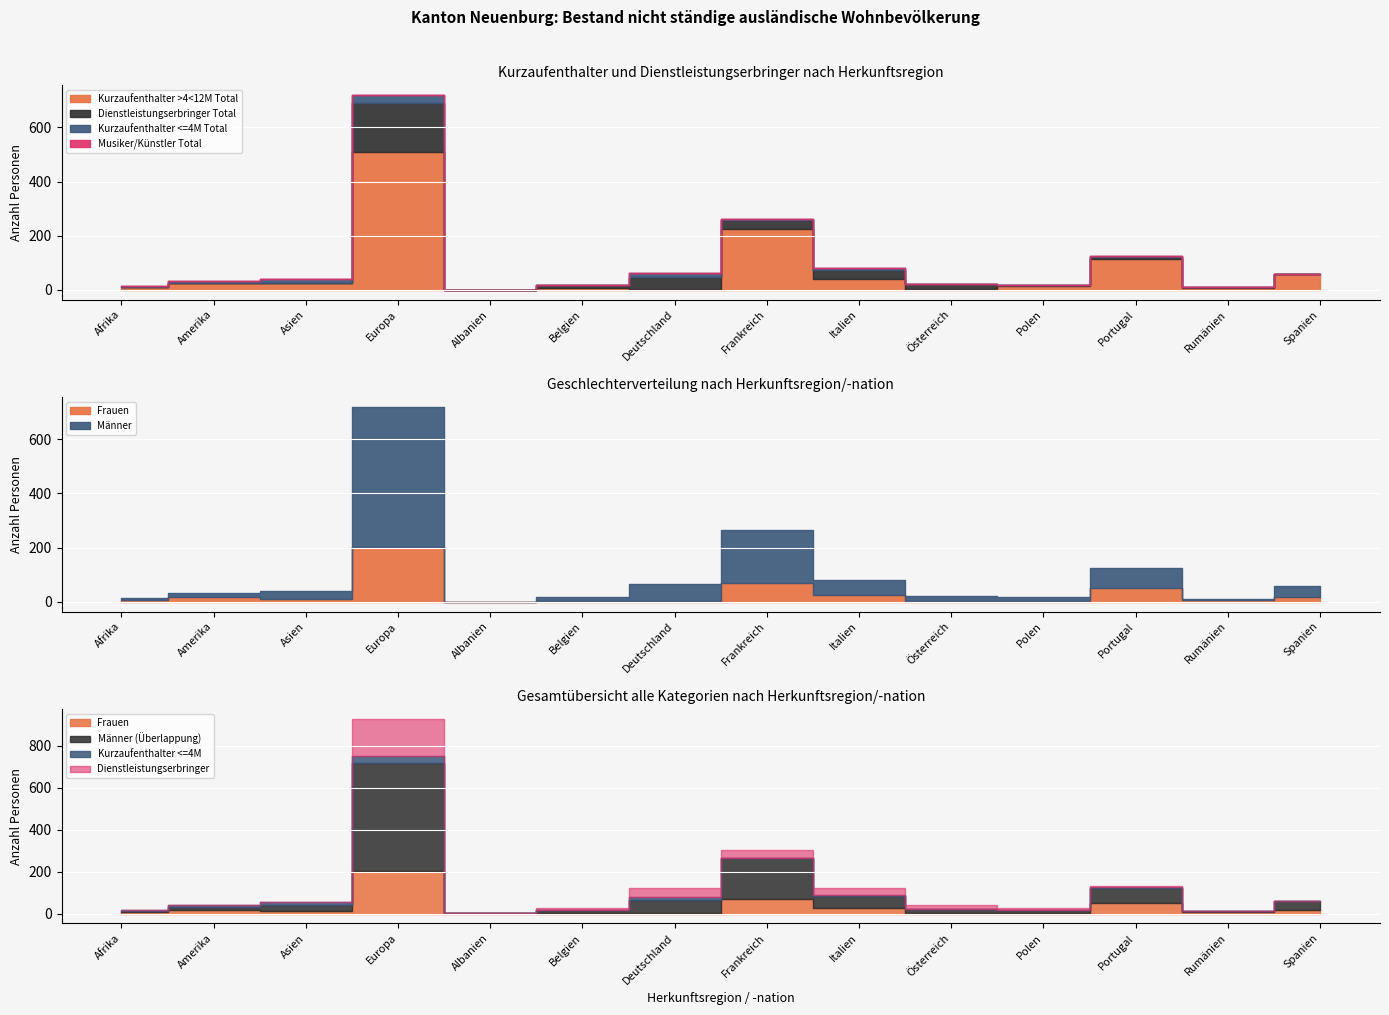

Reading left to right, what are all the values shown in this chart?

Kurzaufenthalter >4<12M Total: 12	25	24	509	1	7	5	224	42	3	13	115	9	58
Dienstleistungserbringer Total: 0	0	1	179	0	11	44	35	33	19	6	7	1	0
Kurzaufenthalter <=4M Total: 2	7	15	31	0	0	15	4	7	0	0	2	0	0
Musiker/Künstler Total: 0	0	0	0	0	0	0	0	0	0	0	0	0	0
Männer: 8	16	30	516	0	14	61	194	57	20	15	75	4	41
Frauen: 6	16	10	203	1	4	3	69	25	2	4	49	6	17